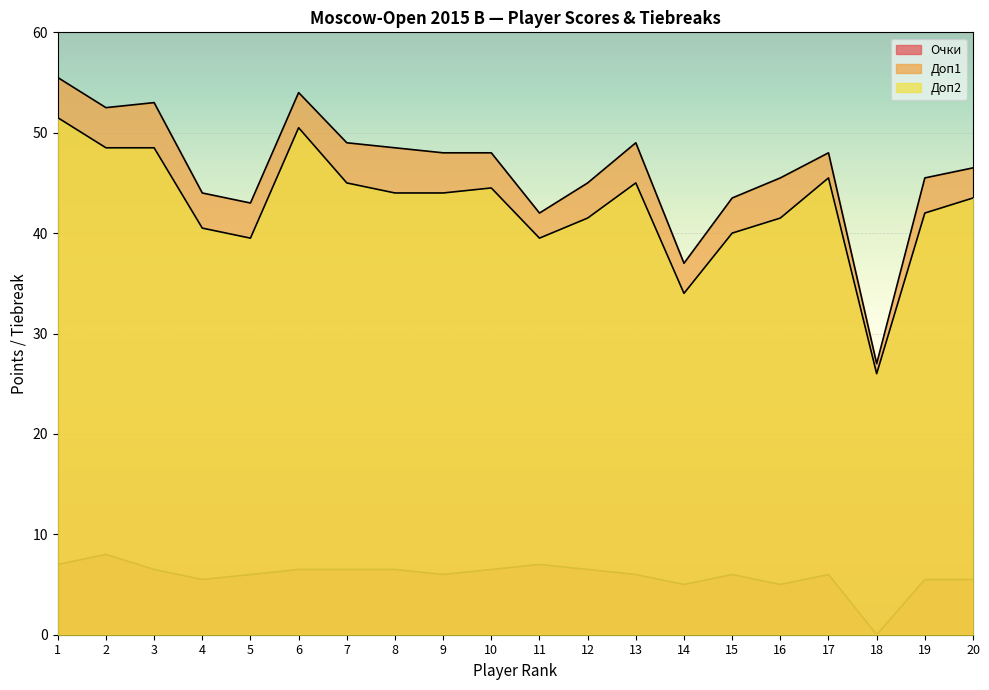

What is the total value across all series at 15?

89.5